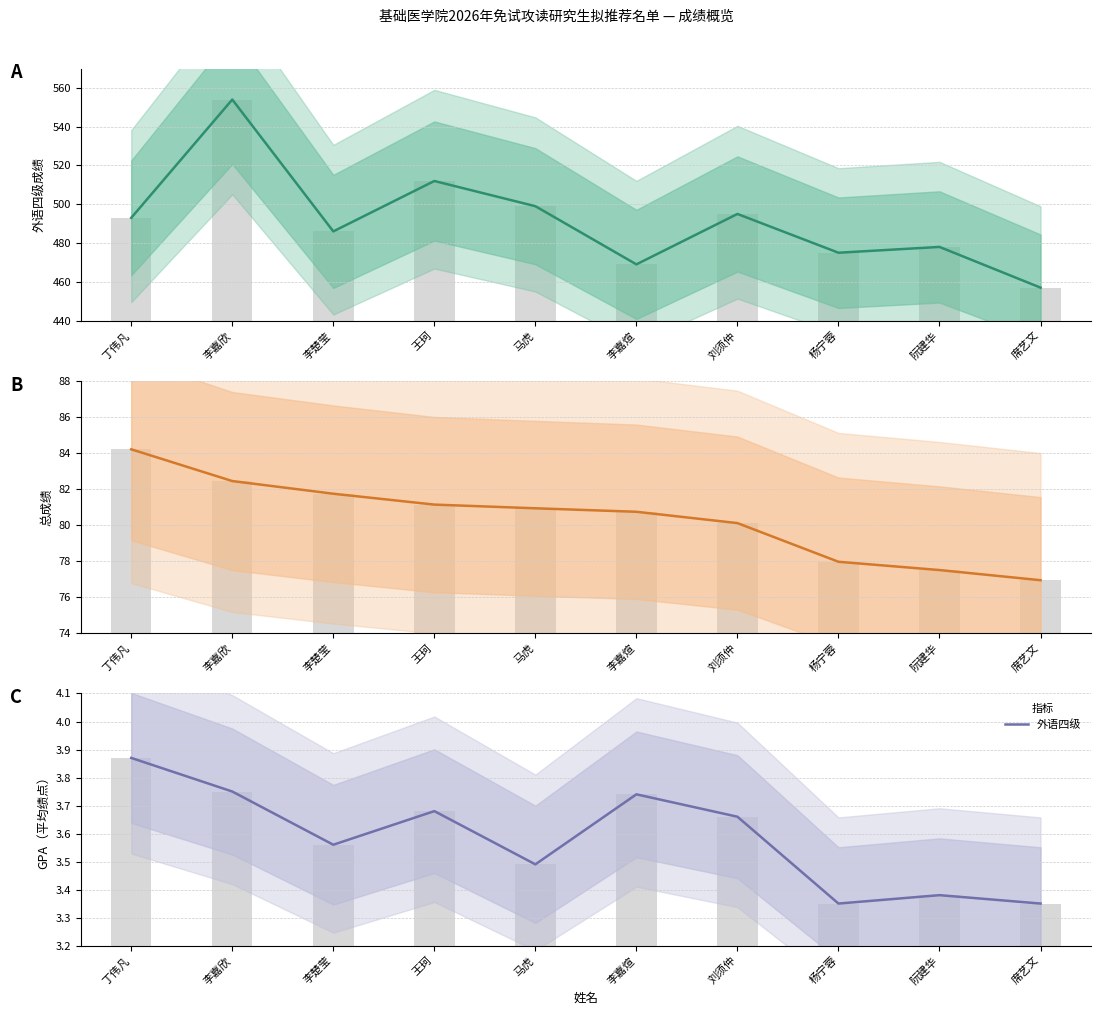

What is the spread (max minus min) of values at 李嘉欣?

550.2